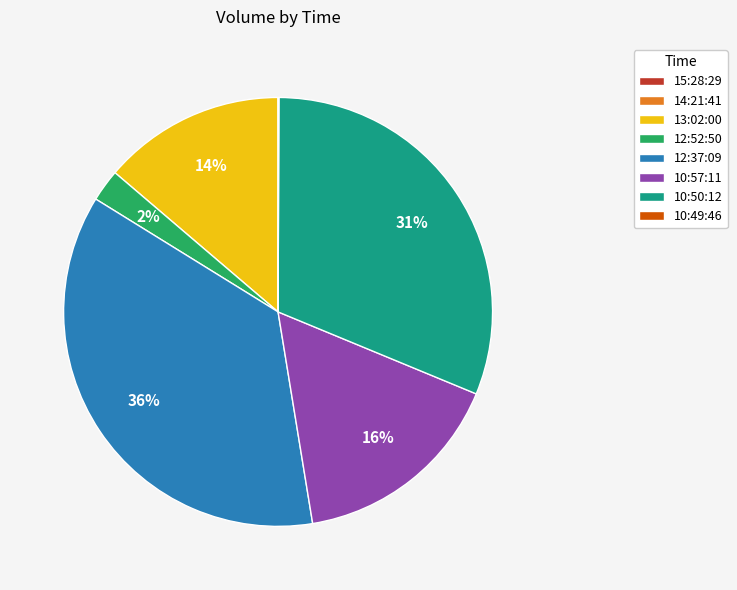

What is the largest slice in the pie chart?

12:37:09